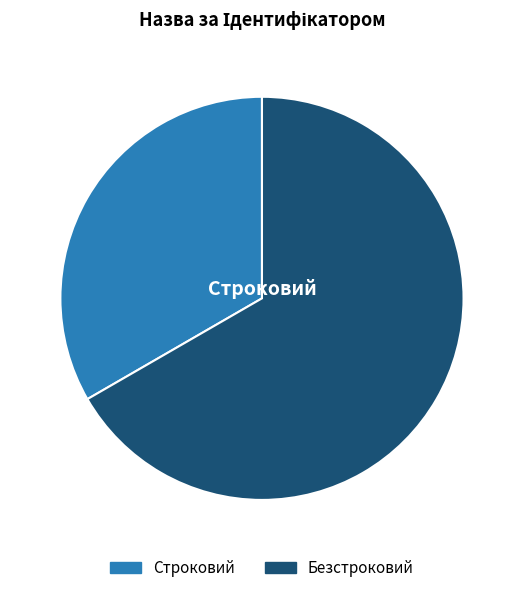

Is it true that Безстроковий is 67% of the pie?

True